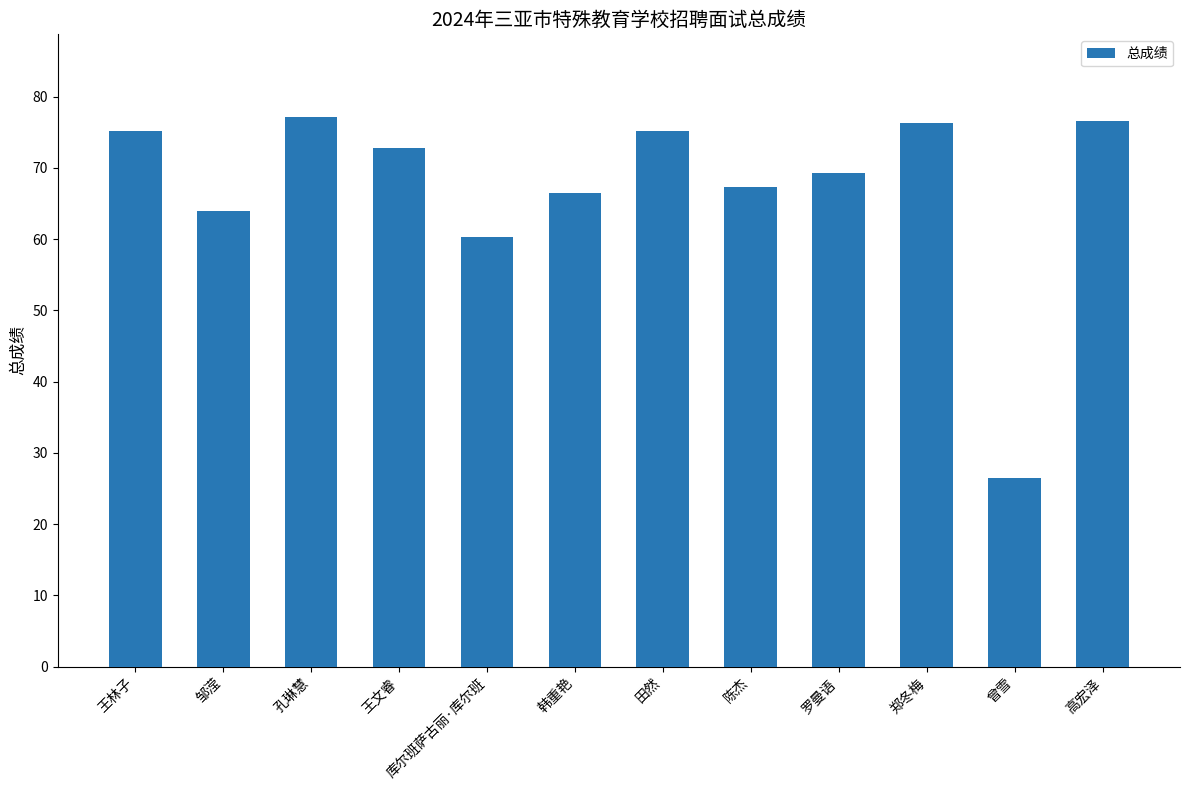

What position from the left is 高宏泽?

12